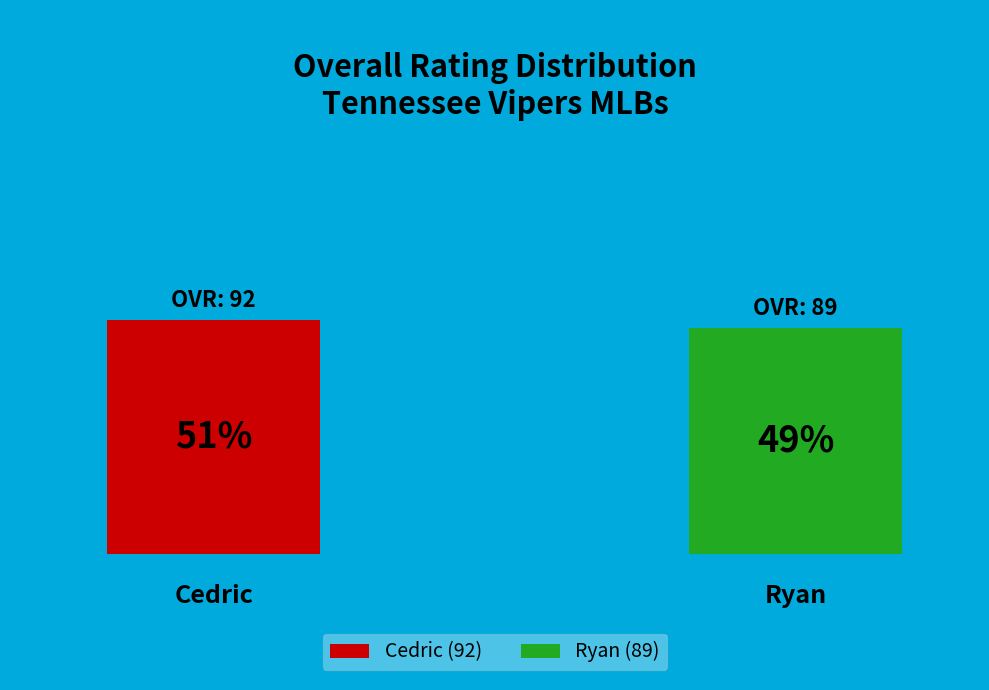

Which category has the biggest portion of the pie?

Cedric